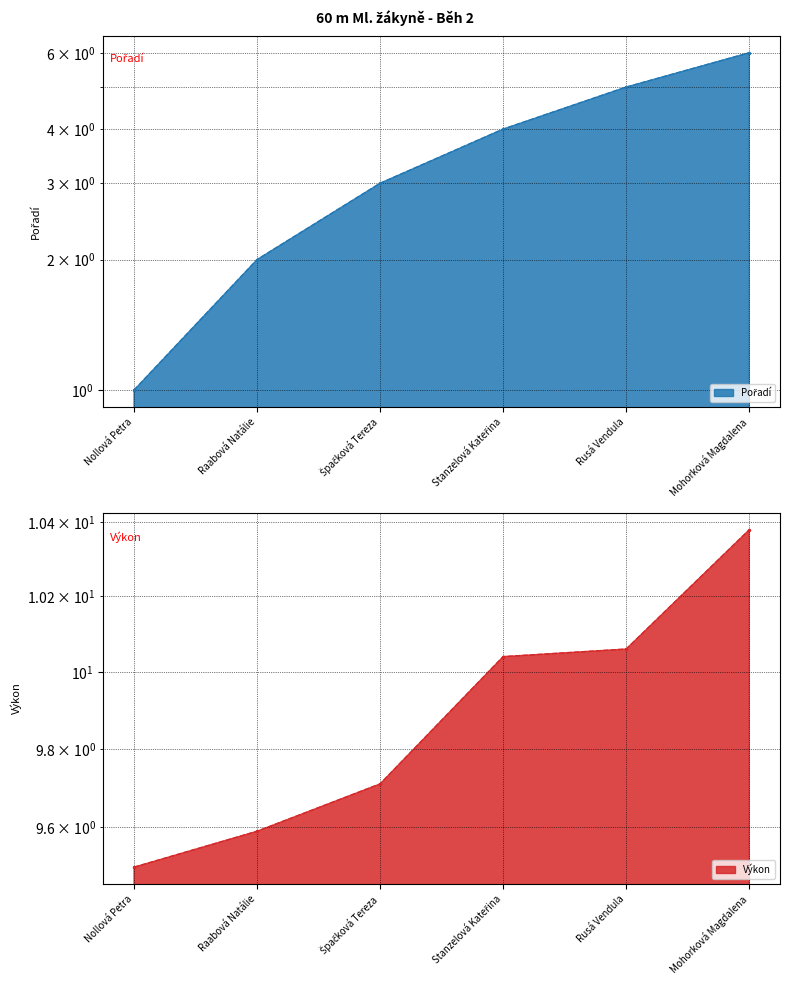

At which category does the chart reach its peak across all series?

Mohorková Magdalena